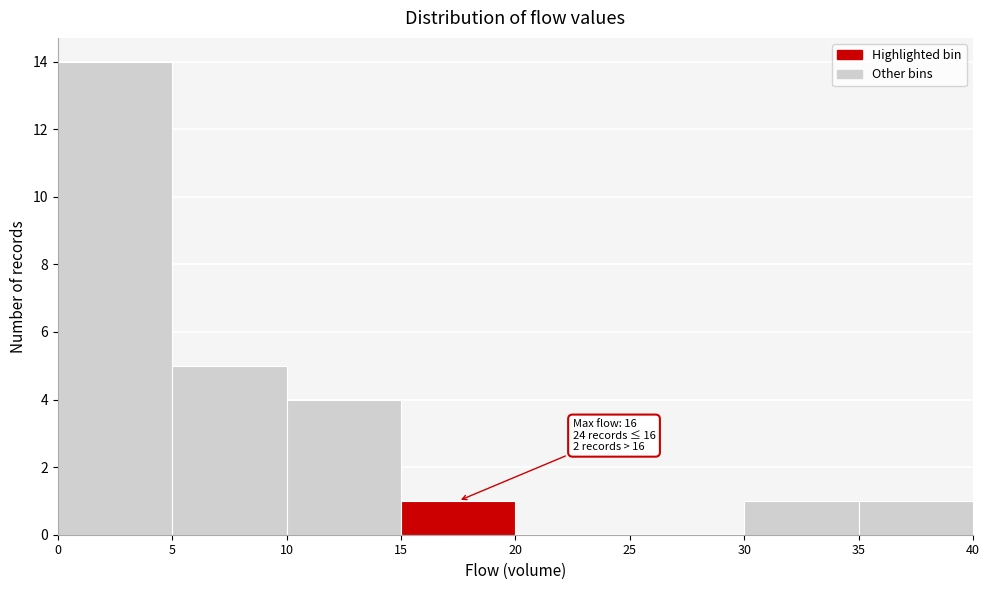

Which range on the x-axis has the tallest bar?

0 to 5